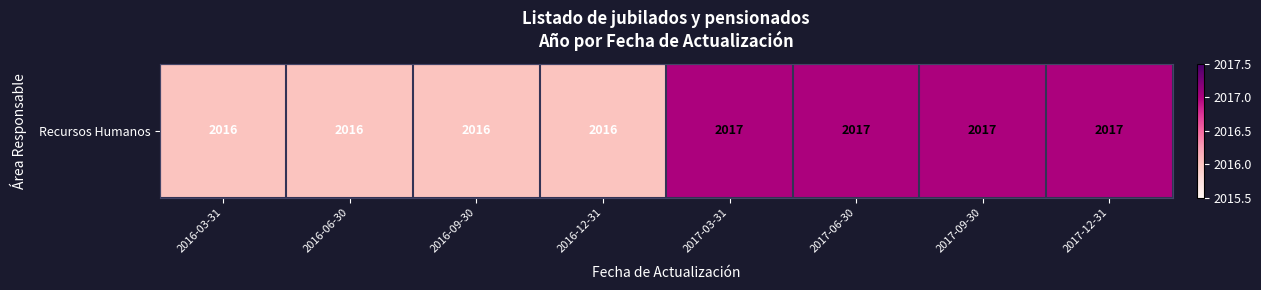

Rank the categories by value from highest to lowest.

2017-03-31, 2017-06-30, 2017-09-30, 2017-12-31, 2016-03-31, 2016-06-30, 2016-09-30, 2016-12-31